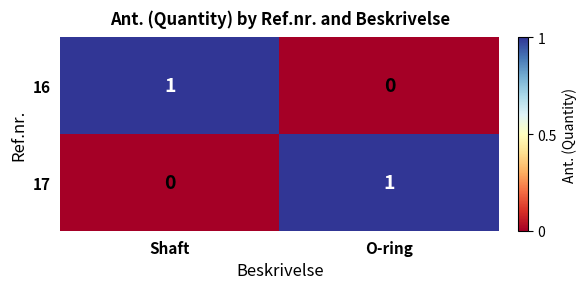

What is the spread (max minus min) of values at O-ring?

1